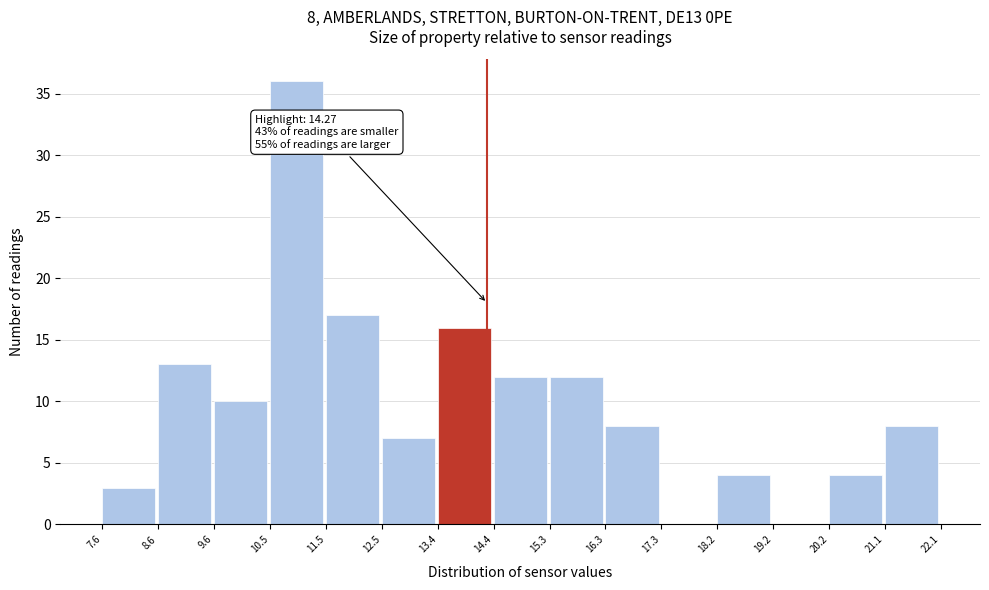

Which range on the x-axis has the tallest bar?

10.5 to 11.5